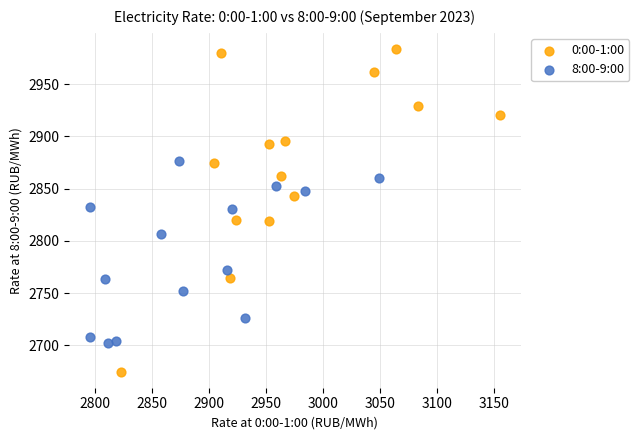

Which series reaches the minimum Y coordinate?

0:00-1:00